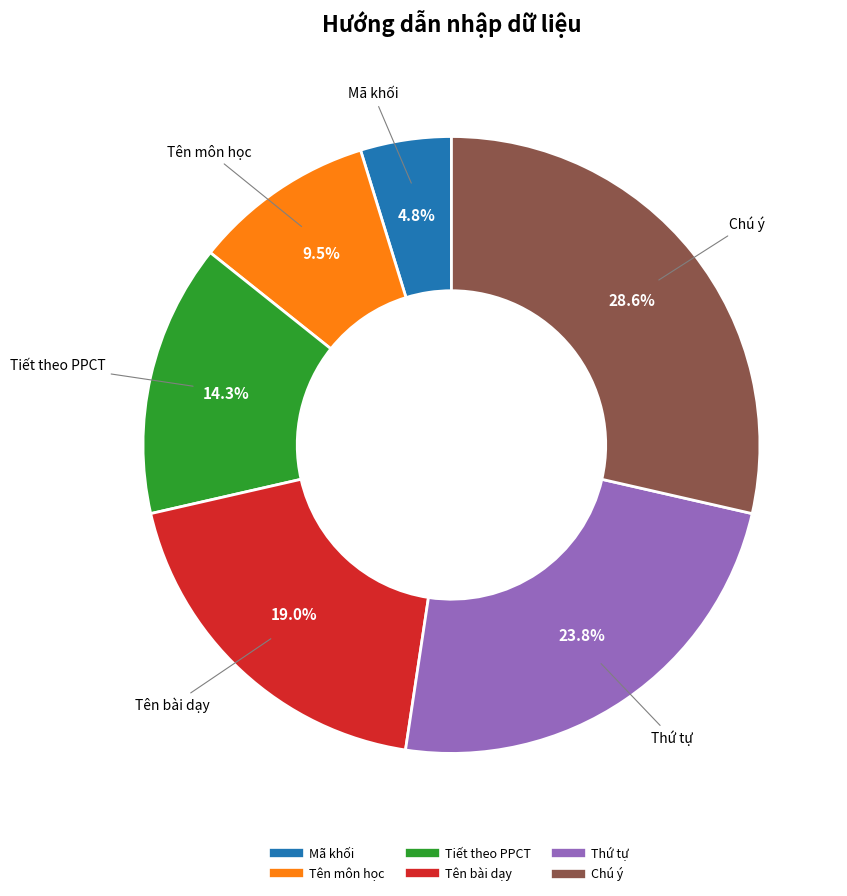

How many segments does this pie chart have?

6